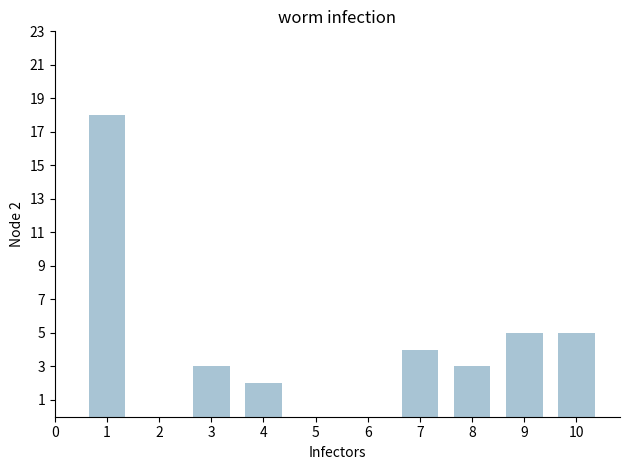

What is the change in value from 4 to 6?

-2